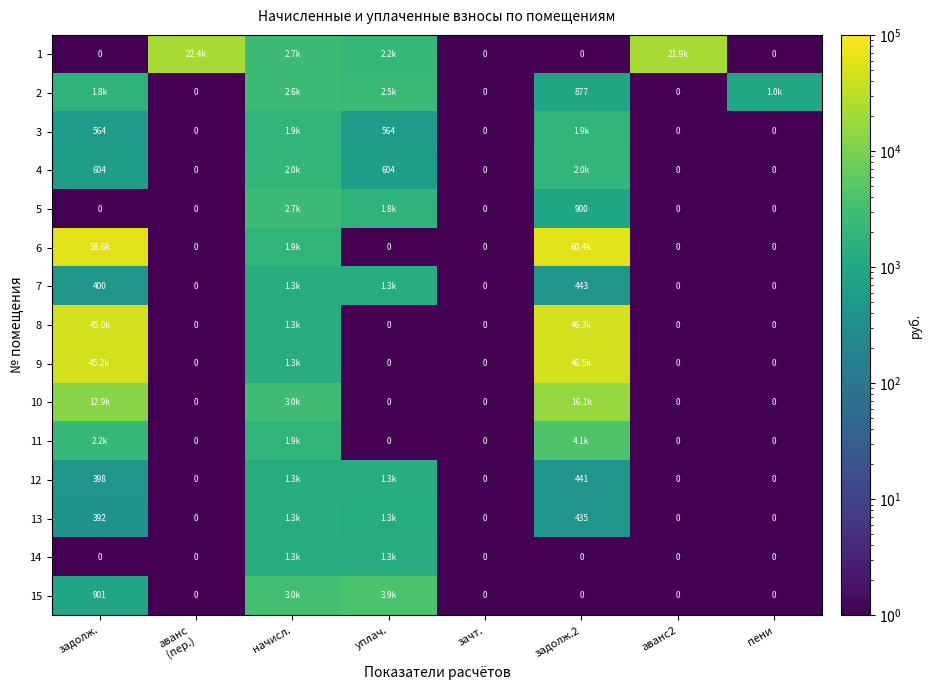

The value of 9 at начисл. is 1311.6. True or false?

True